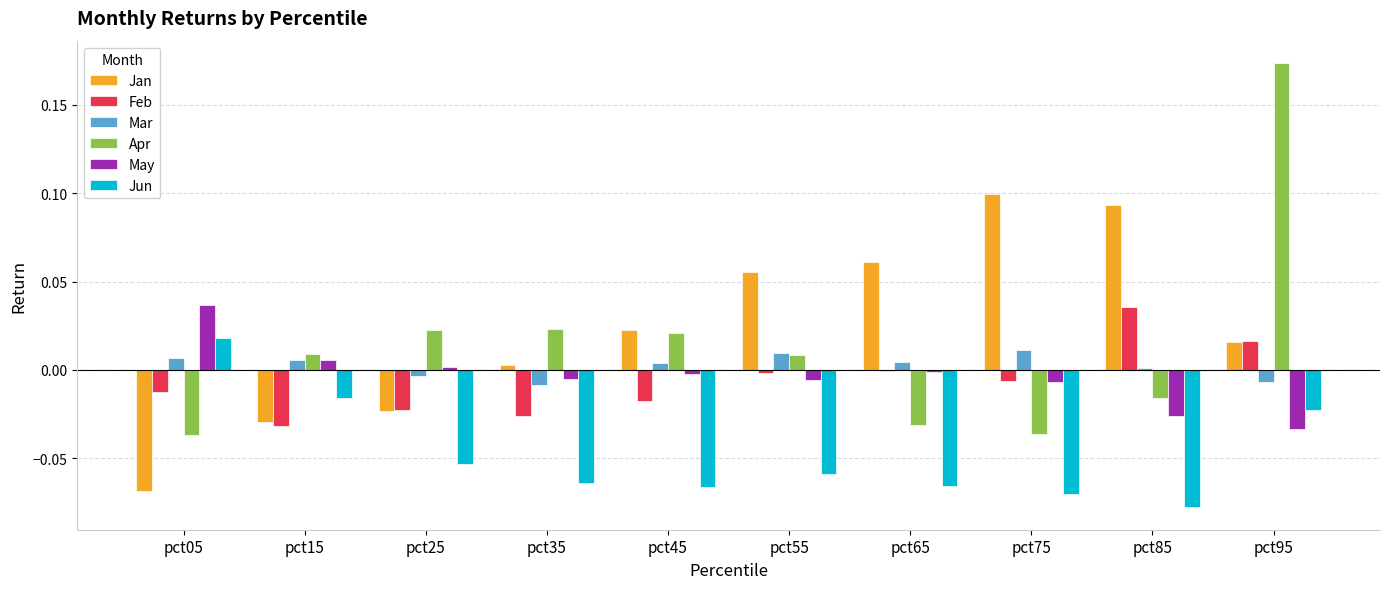

Between pct65 and pct75, which series saw the biggest shift?

Jan